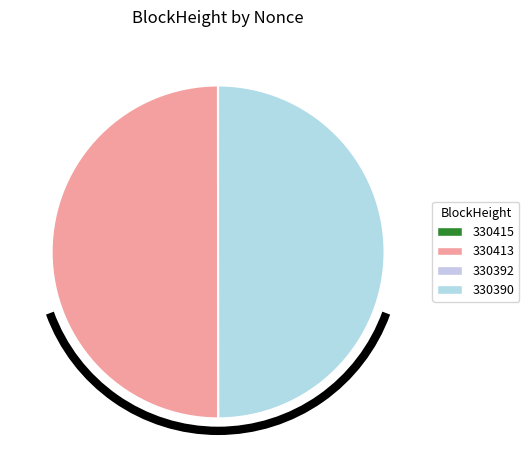

The 330413 slice represents 50% of the pie. True or false?

True